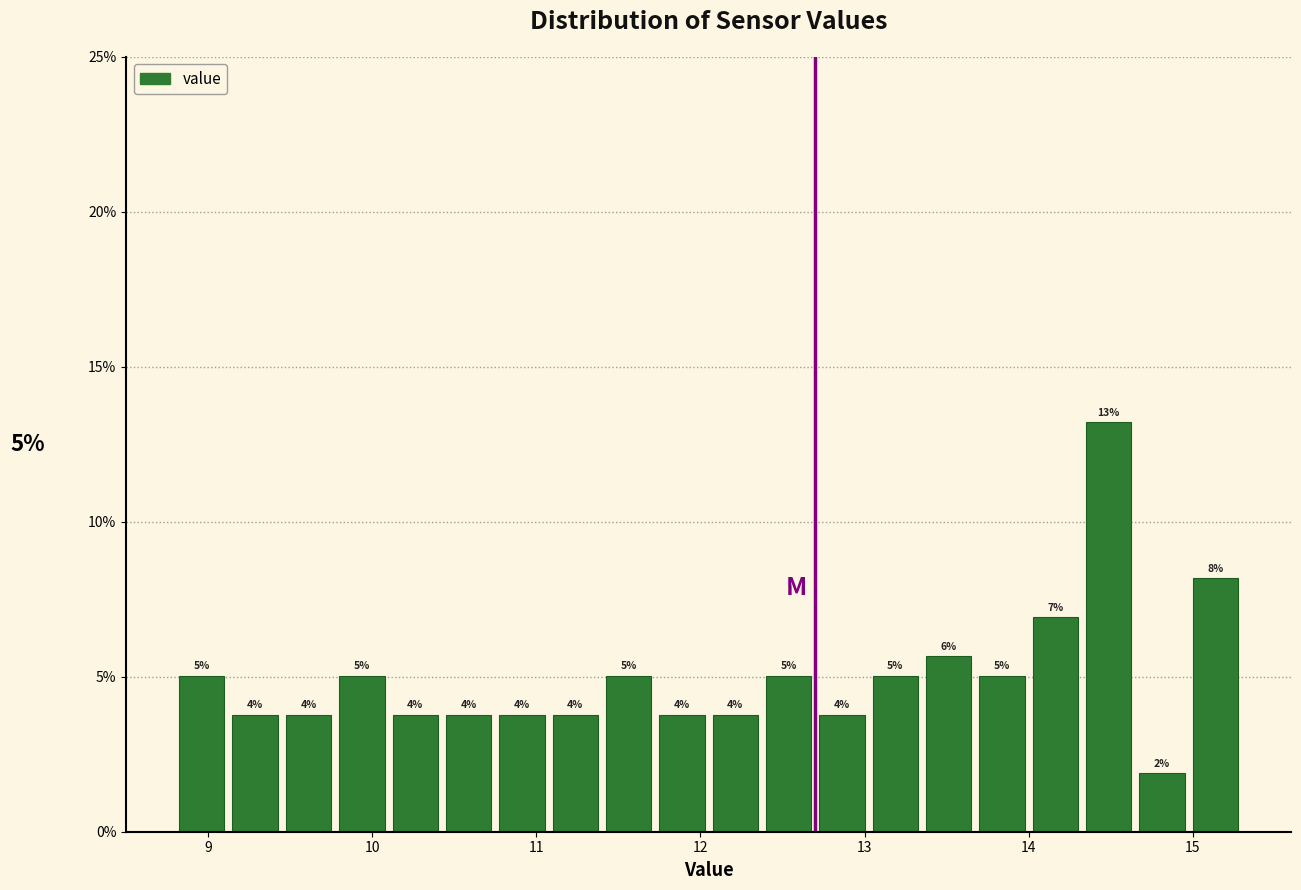

Around what value on the x-axis is the tallest bar? Give the approximate position of its centre, as read against the axis.

14.5